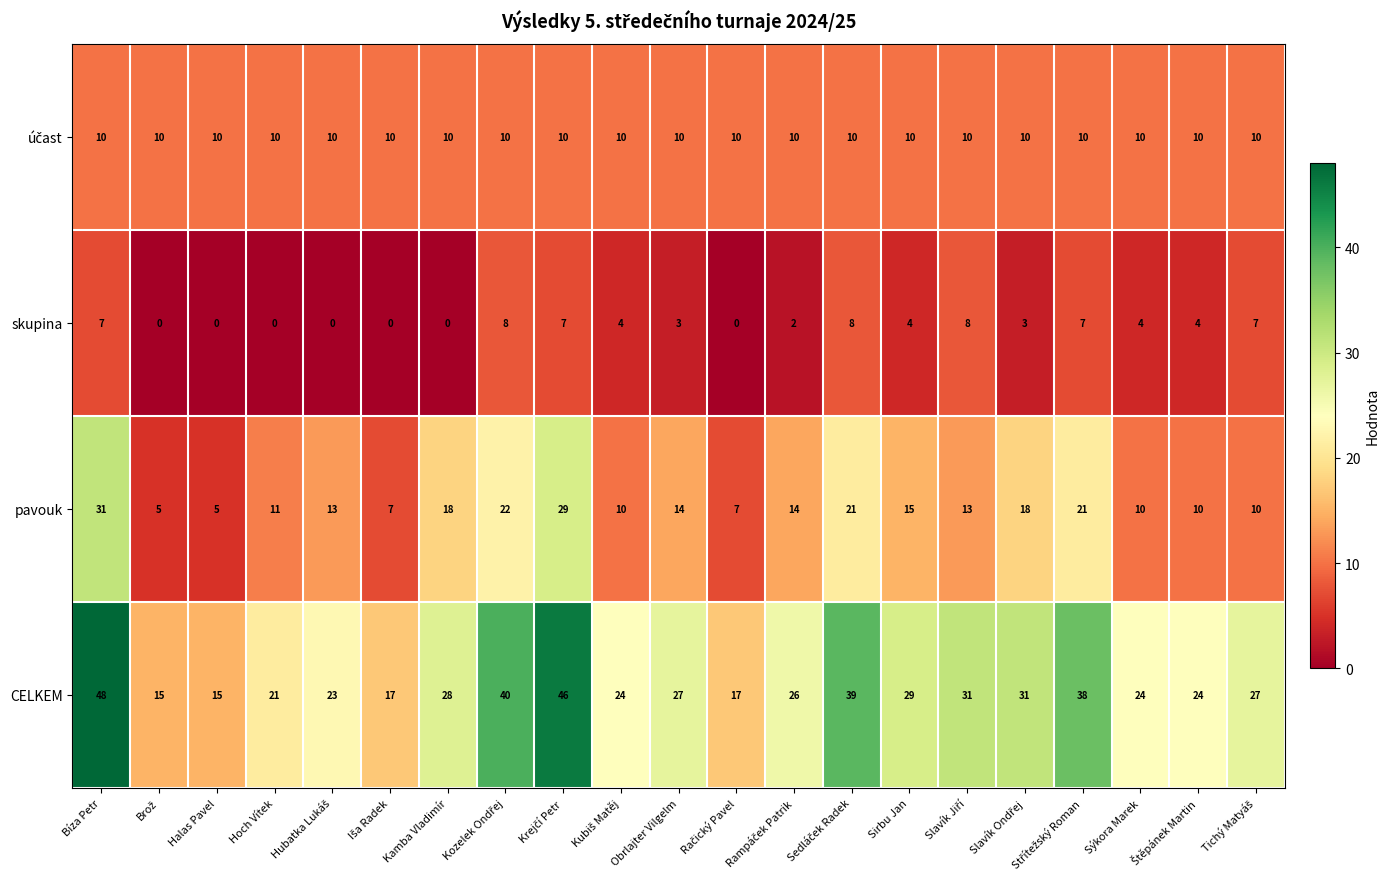

Which series has the widest spread of values?

CELKEM